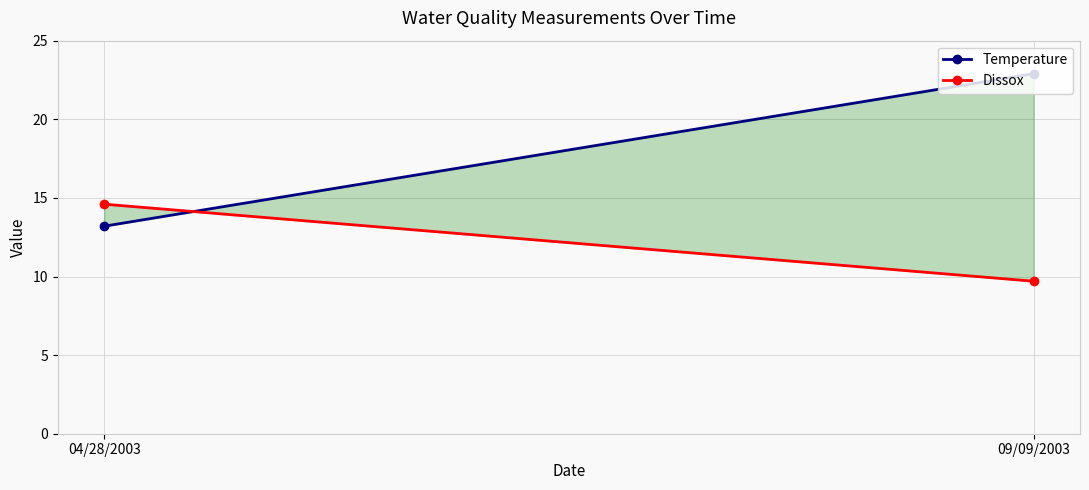

List the series in order of their overall mean, lowest first.

Dissox, Temperature